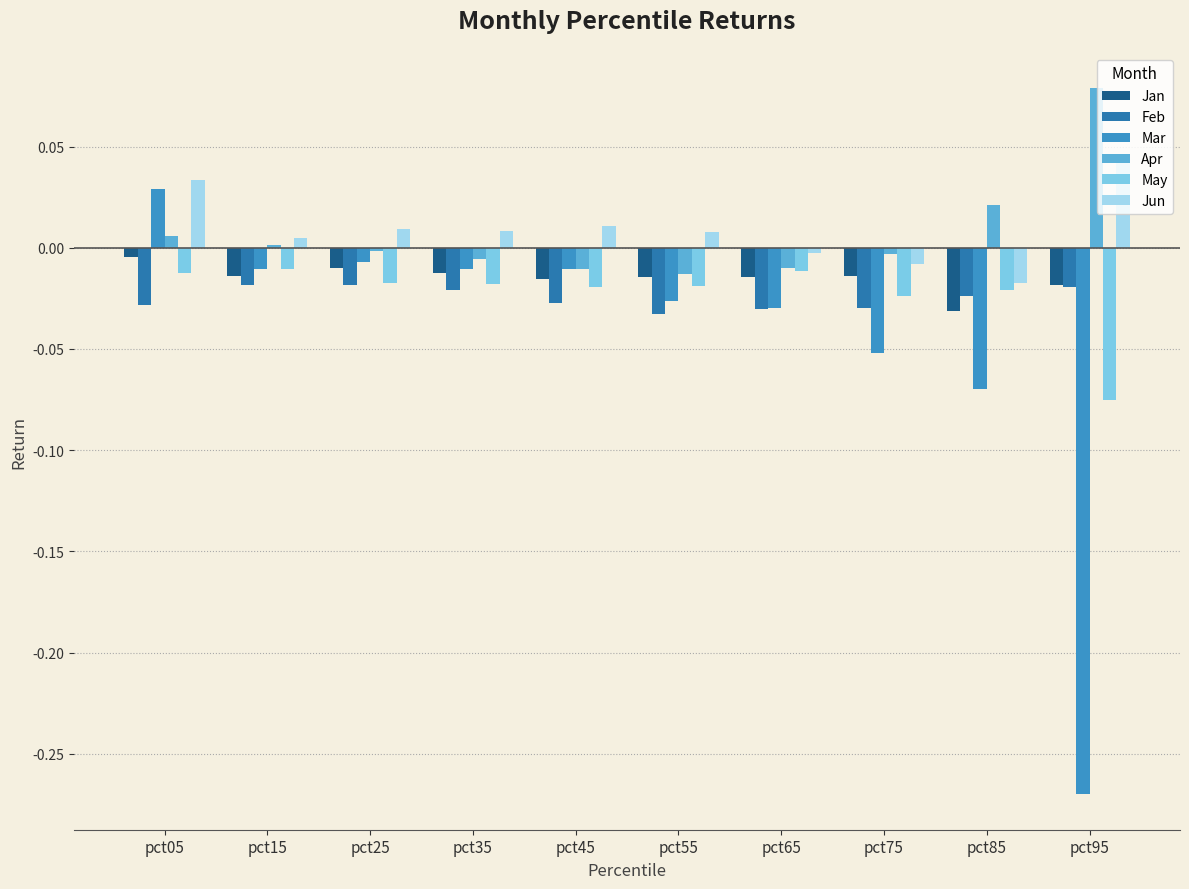

What is the greatest value displayed?

0.1